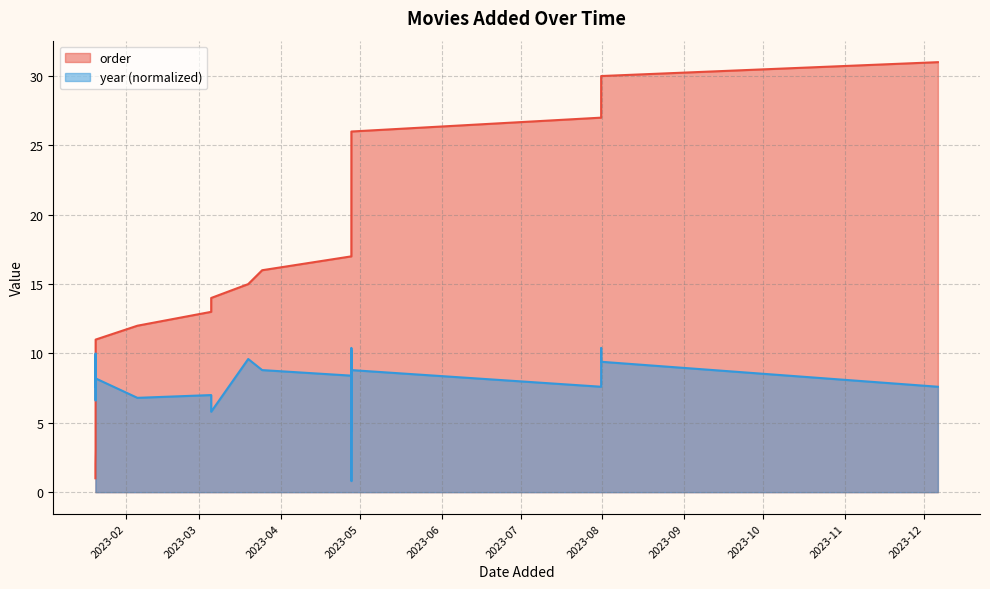

Rank the categories by year value from lowest to highest.

2023-04-27 17:51:59, 2023-04-27 17:49:36, 2023-04-27 17:43:42, 2023-03-05 12:35:22, 2023-04-27 17:51:54, 2023-01-20 15:21:08, 2023-02-05 12:19:13, 2023-03-05 12:35:10, 2023-01-20 13:32:57, 2023-07-31 13:57:02, 2023-12-06 10:18:19, 2023-01-20 15:28:17, 2023-01-20 15:10:02, 2023-01-20 15:10:07, 2023-01-20 15:38:29, 2023-04-27 17:38:20, 2023-04-27 17:45:27, 2023-03-24 21:00:16, 2023-04-27 17:52:19, 2023-01-20 13:33:36, 2023-01-20 15:20:09, 2023-01-20 15:08:59, 2023-07-31 13:58:58, 2023-01-20 15:09:10, 2023-03-19 13:59:29, 2023-01-20 15:07:15, 2023-04-27 17:40:27, 2023-04-27 17:38:36, 2023-07-31 13:57:13, 2023-04-27 17:44:19, 2023-07-31 13:57:58